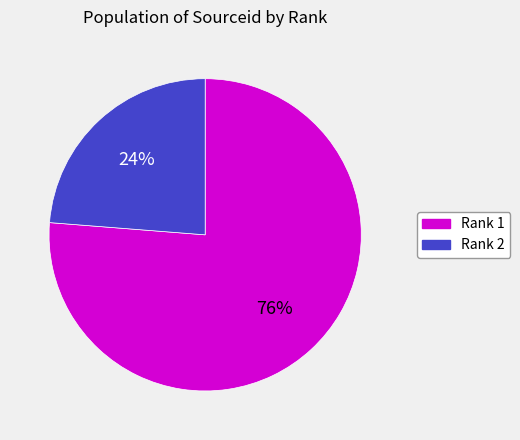

Is the sum of Rank 1 and Rank 2 greater than half?

Yes